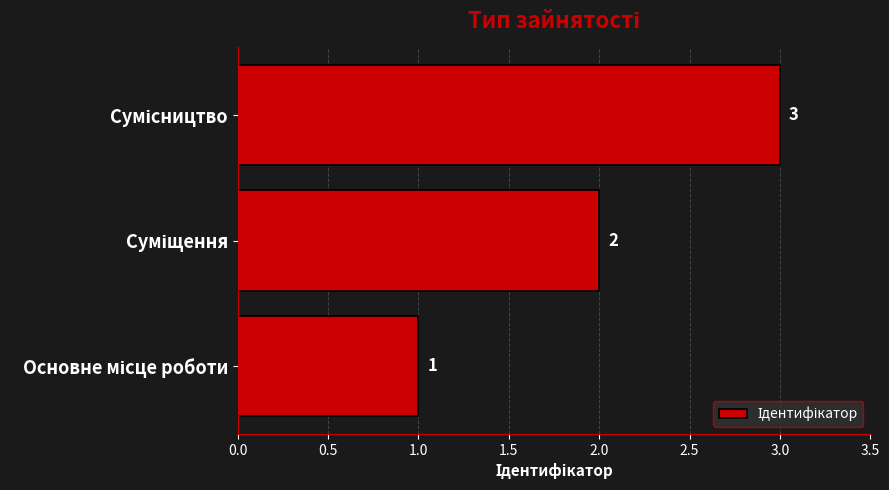

Count the number of categories in the chart.

3